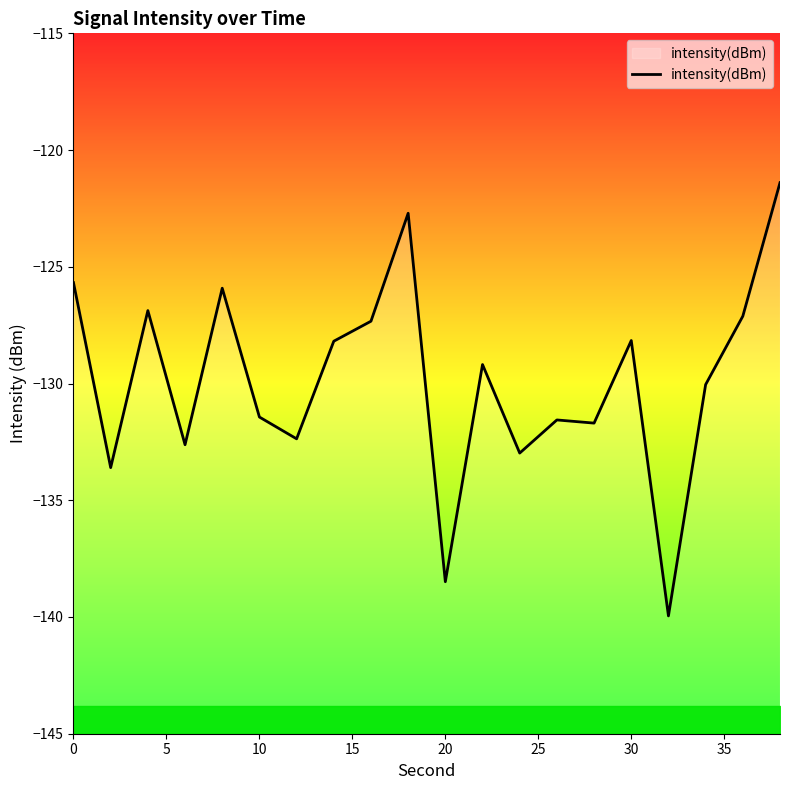

Is it true that intensity(dBm) equals -128.2 at 30?

True